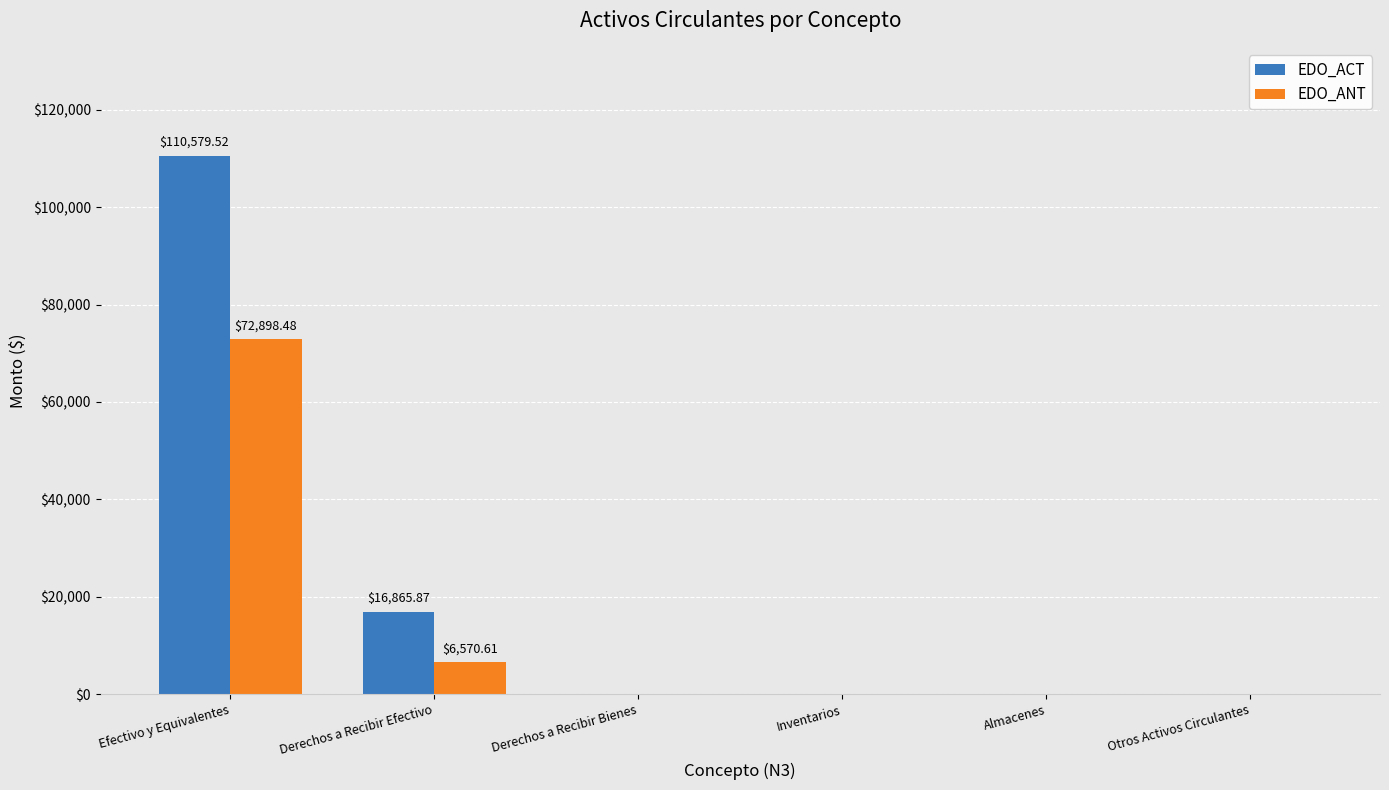

At which label does EDO_ANT reach its peak?

Efectivo y Equivalentes